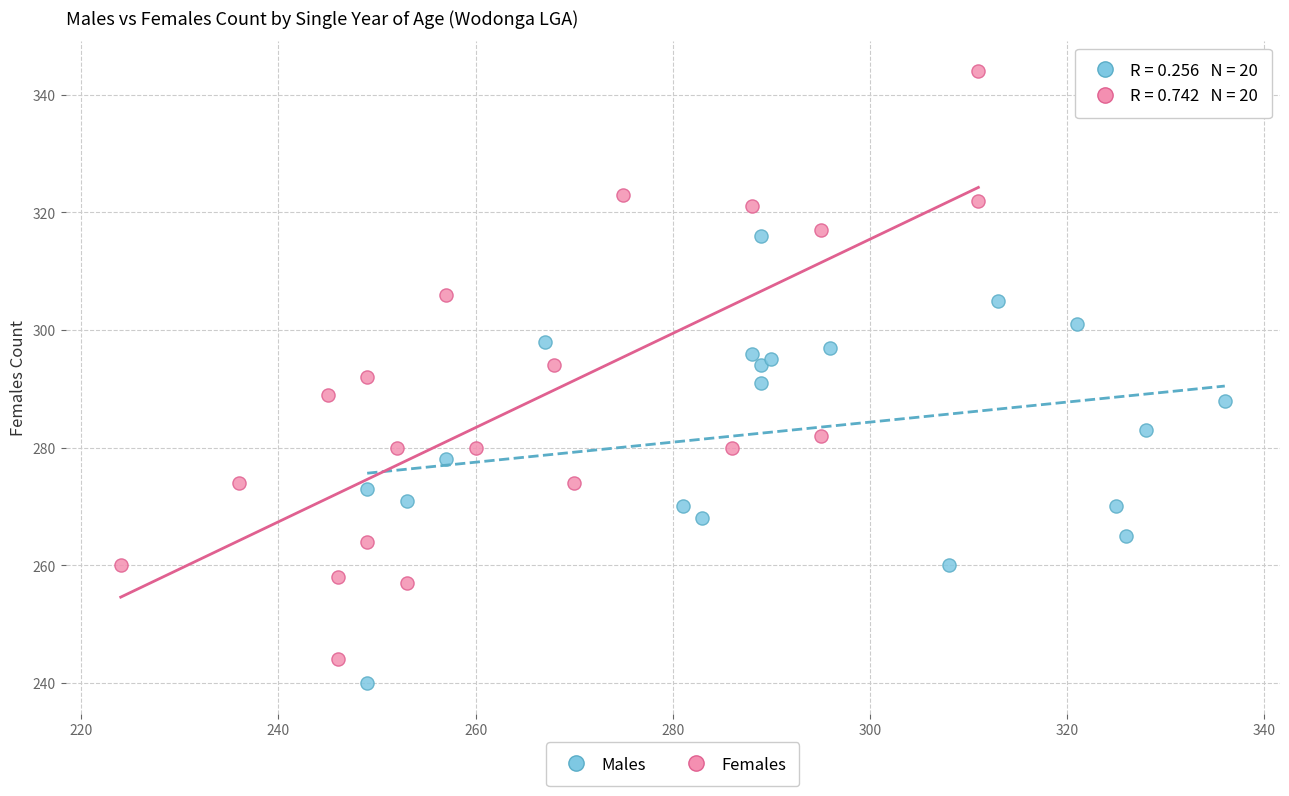

Which series has the largest Y range (max minus min)?

Females